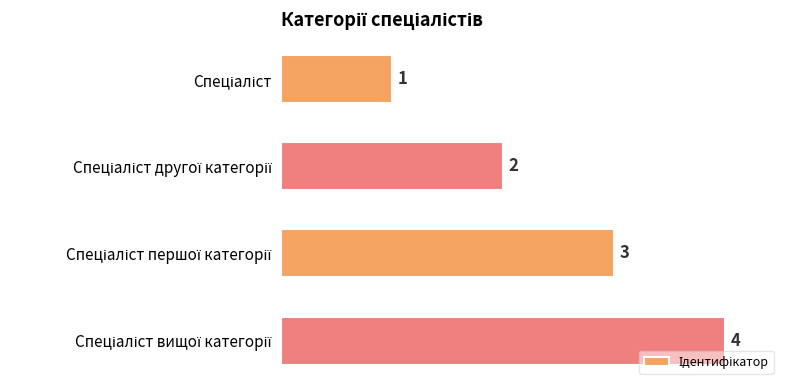

Count the values in the range 2 to 4.

3